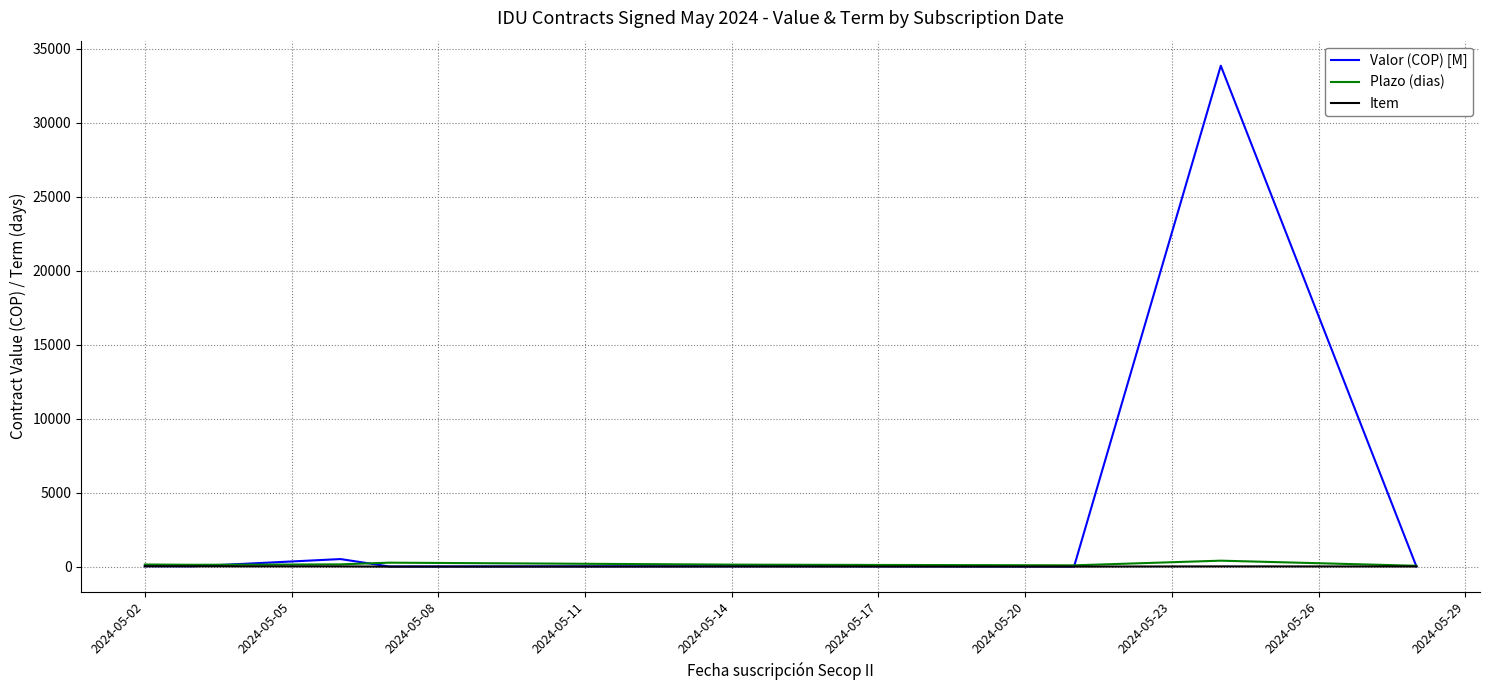

Which series has the largest range (max minus min)?

Valor (COP) [M]